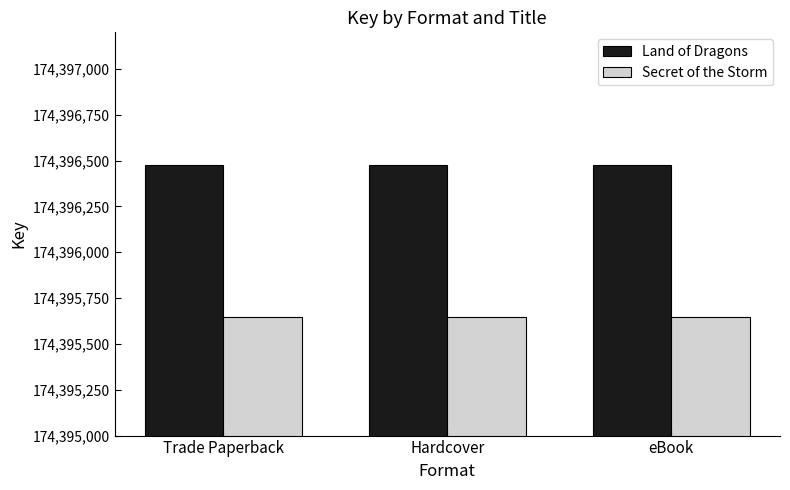

How many distinct data groups are displayed?

2